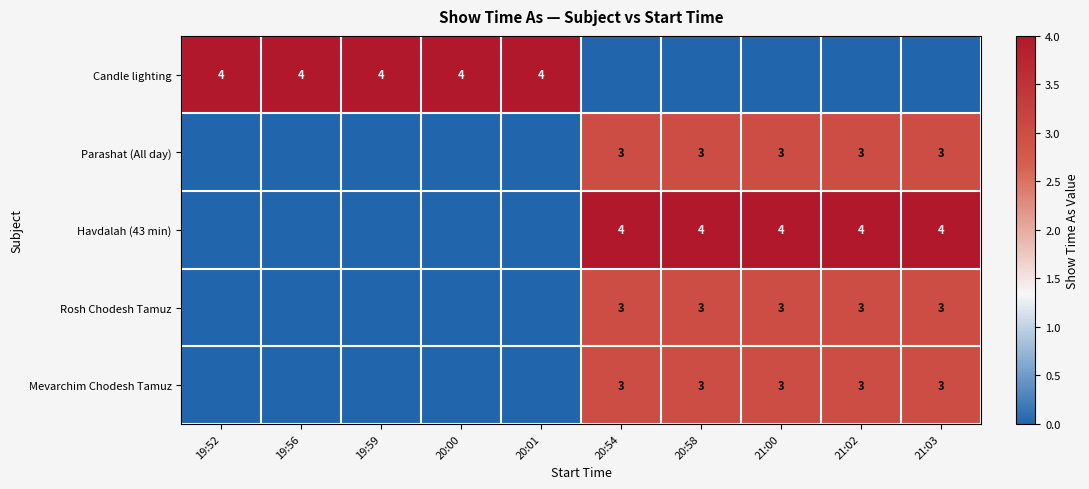

The Candle lighting series shows 1 at 20:00. True or false?

False